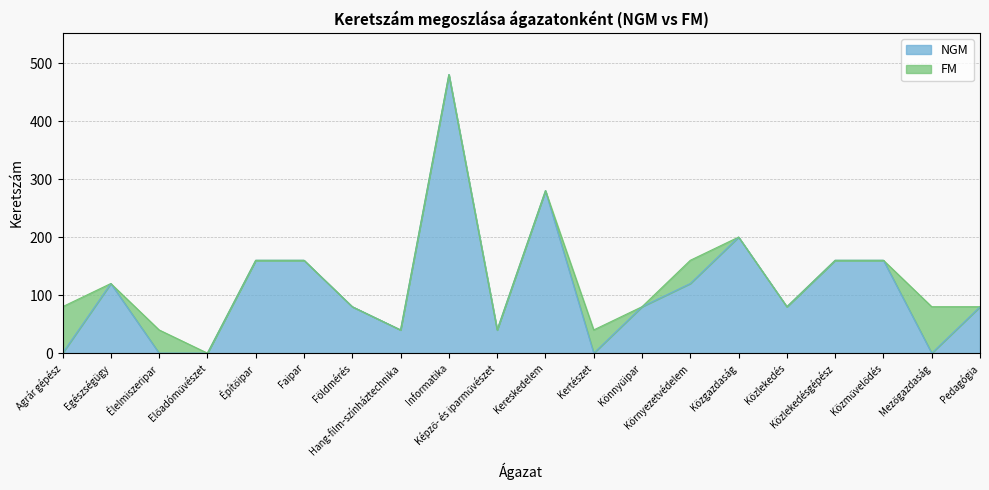

What is the label of the 10th point from the left?

Képző- és iparművészet